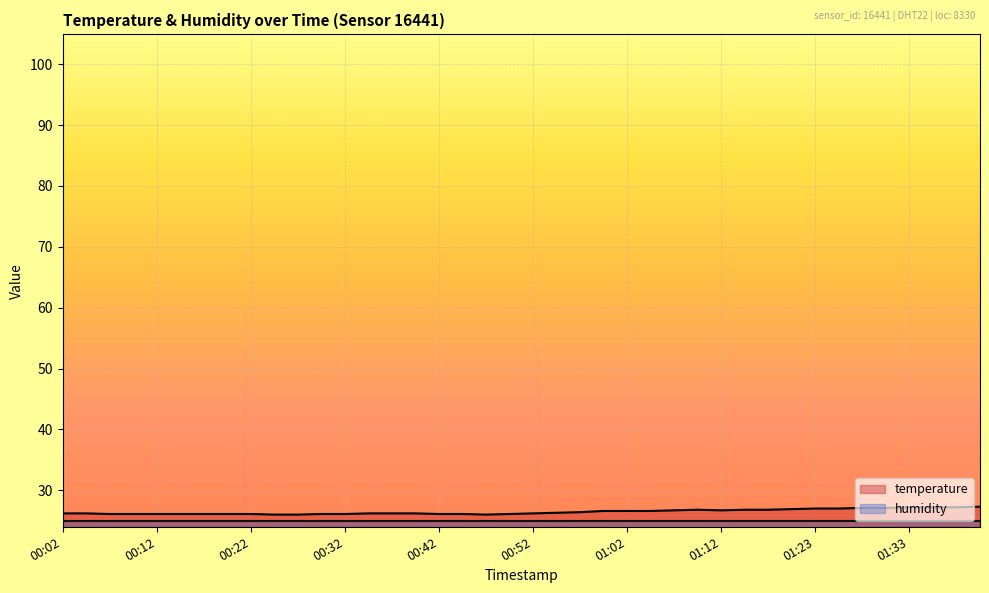

Approximately how many times larger is the value at 00:02 compared to 00:52?

1.0